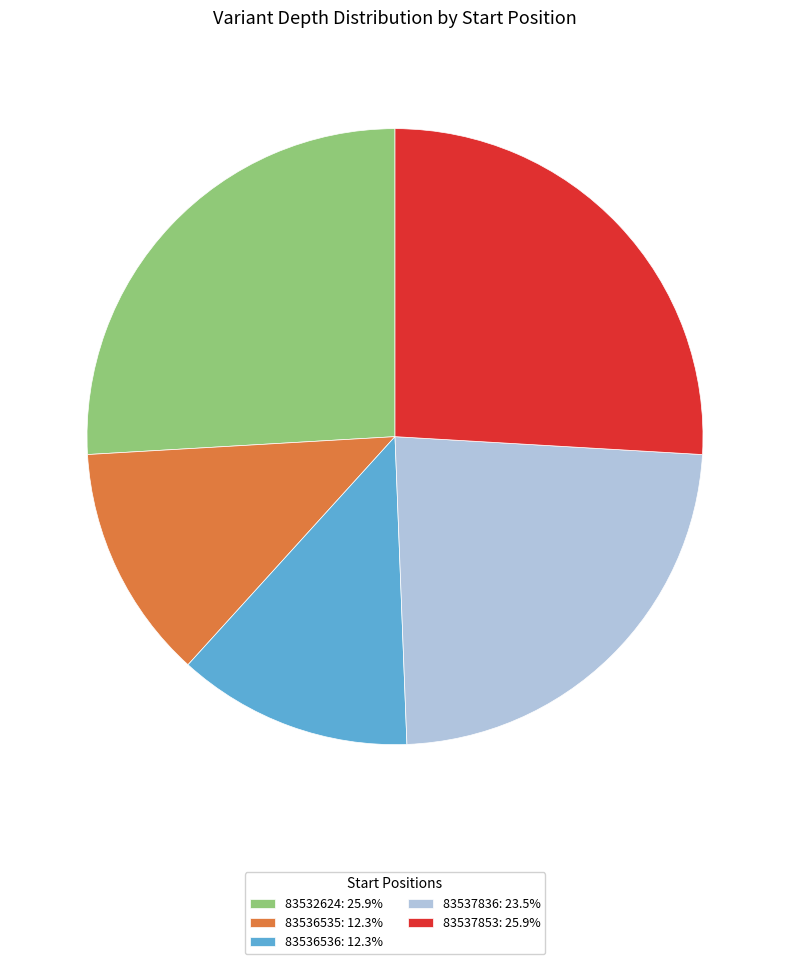

Is 83536536: 12.3% the majority of the pie?

No